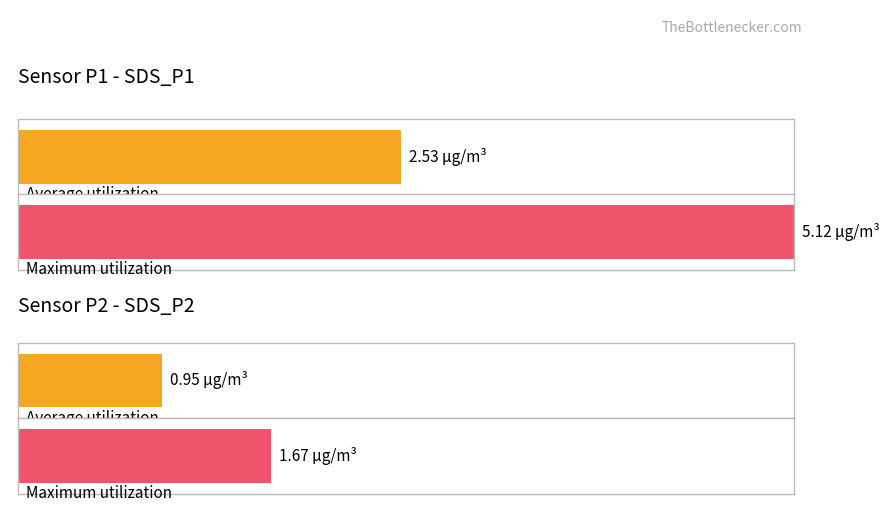

Are the bars grouped side by side (vs. stacked)?

Yes